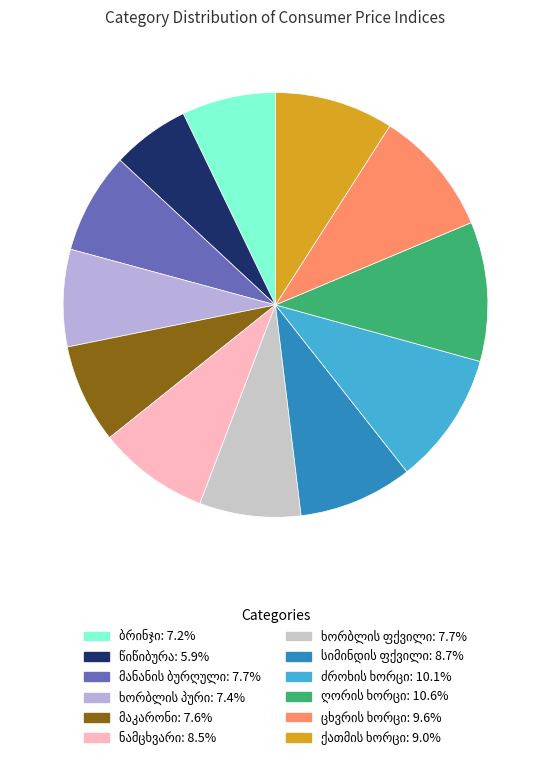

What percentage is the ნამცხვარი slice, to the nearest percent?

8%